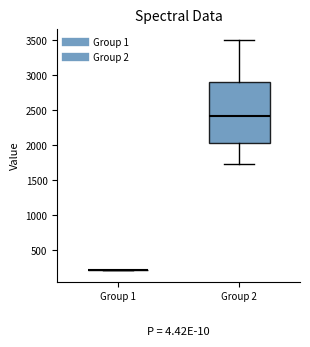

Reading left to right, read every box against the y-axis: the position of its median line, the range the box covers, and the ends of its whiskers. The values are not printed on the chart, so give them approximately, as read against the axis.

Group 1: box collapsed to a line at 200, whiskers 200 to 200
Group 2: median 2400, box 2050 to 2900, whiskers 1750 to 3500